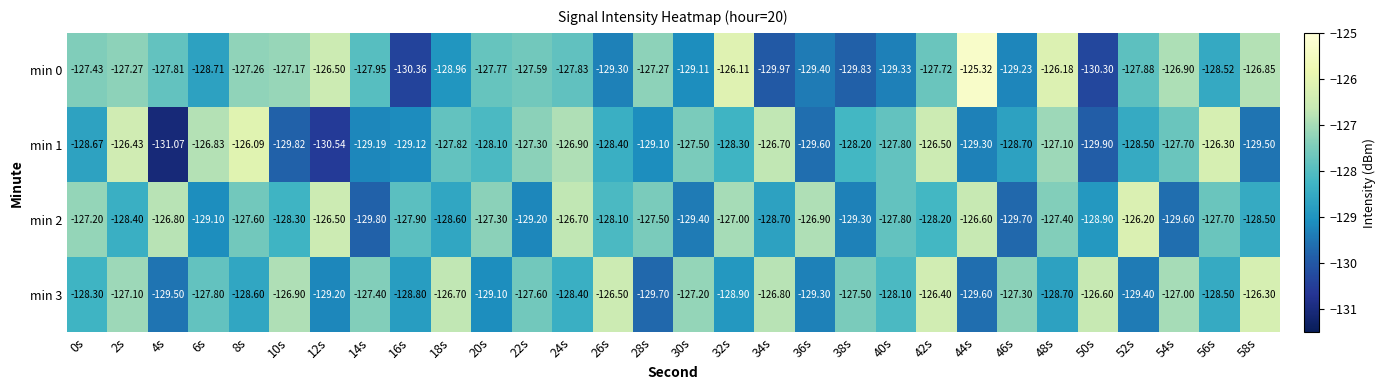

Is the value of min 3 at 42s greater than the value of min 0 at 50s?

Yes